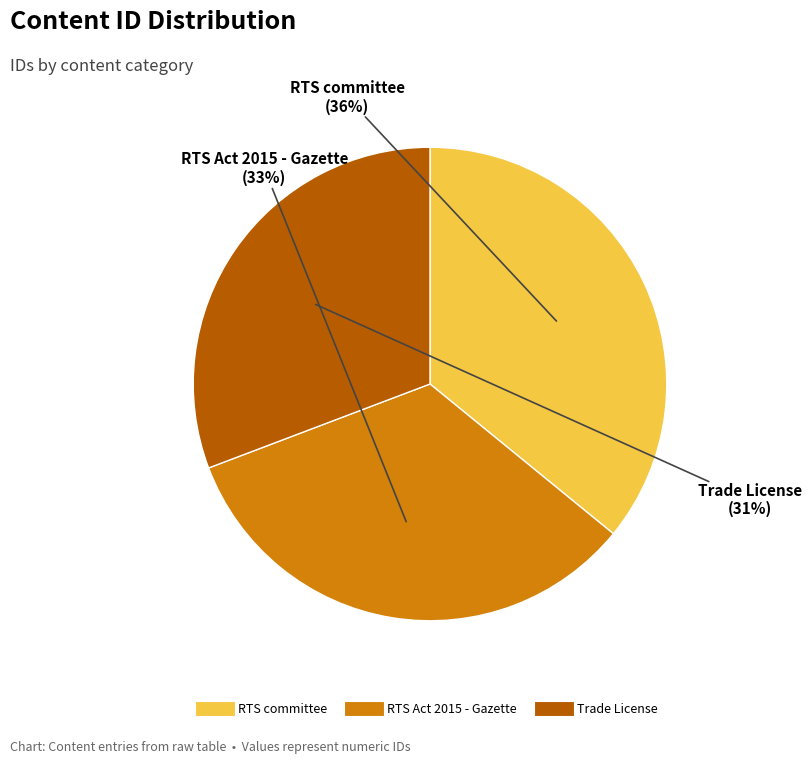

What is the largest slice in the pie chart?

RTS committee